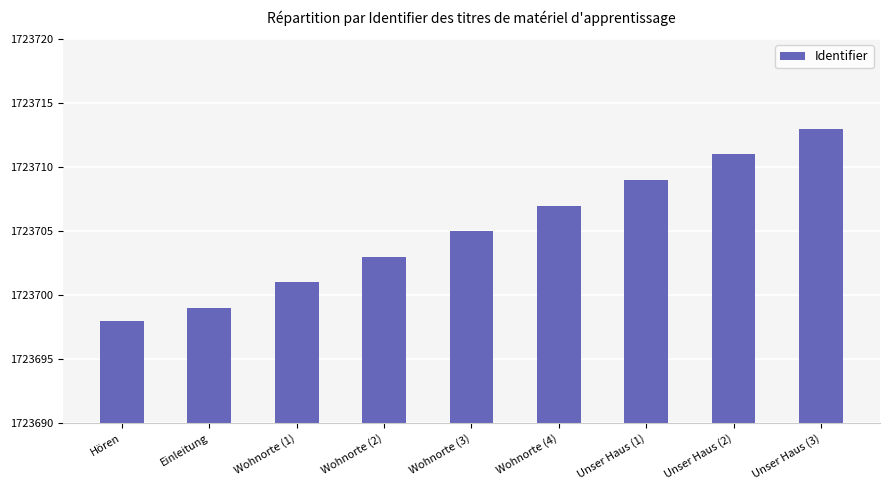

Are the bars horizontal?

No